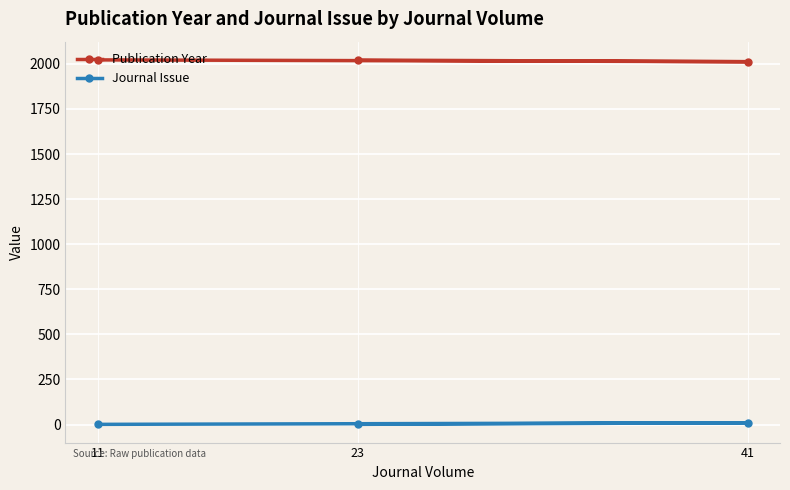

What is the difference between the maximum and minimum values in the Publication Year series?

10